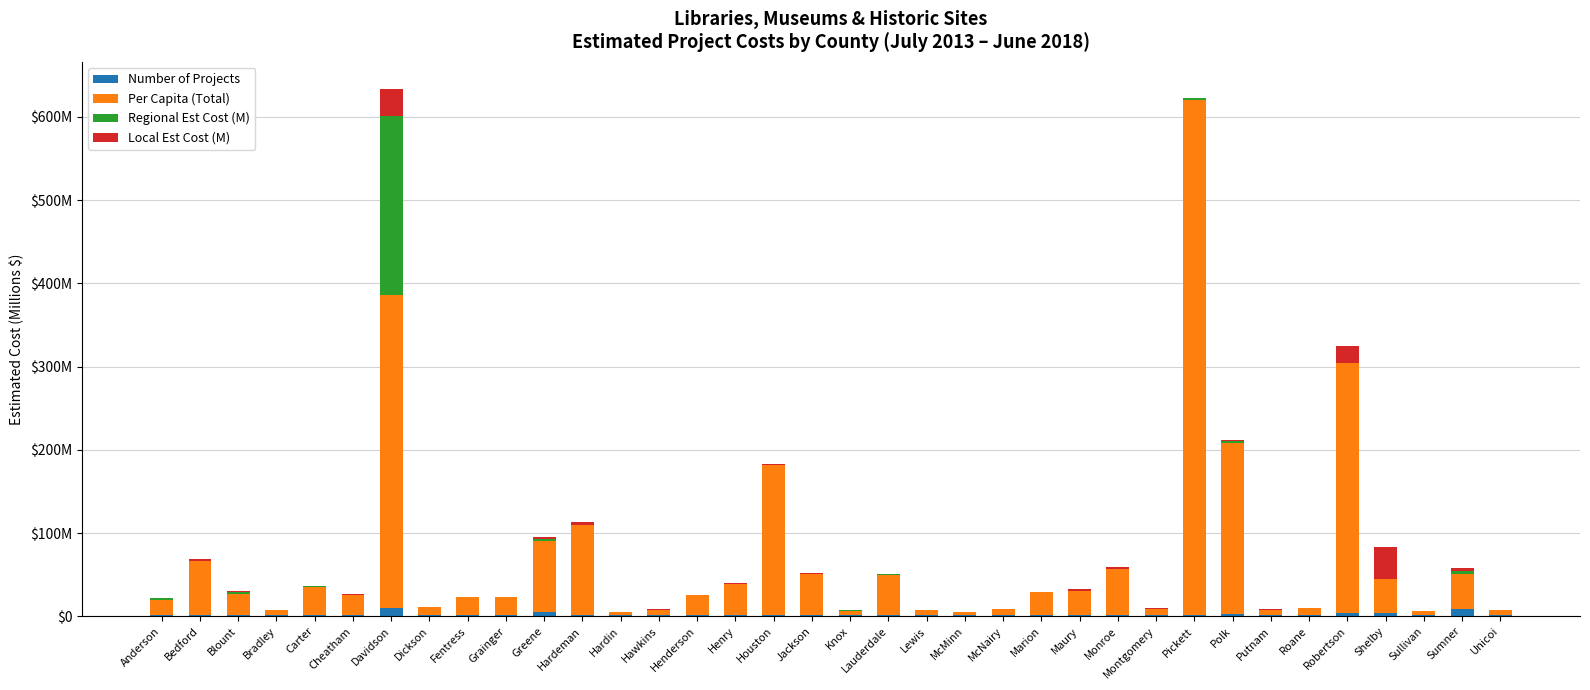

What are all the series names shown in the legend?

Number of Projects, Per Capita (Total), Regional Est Cost (M), Local Est Cost (M)